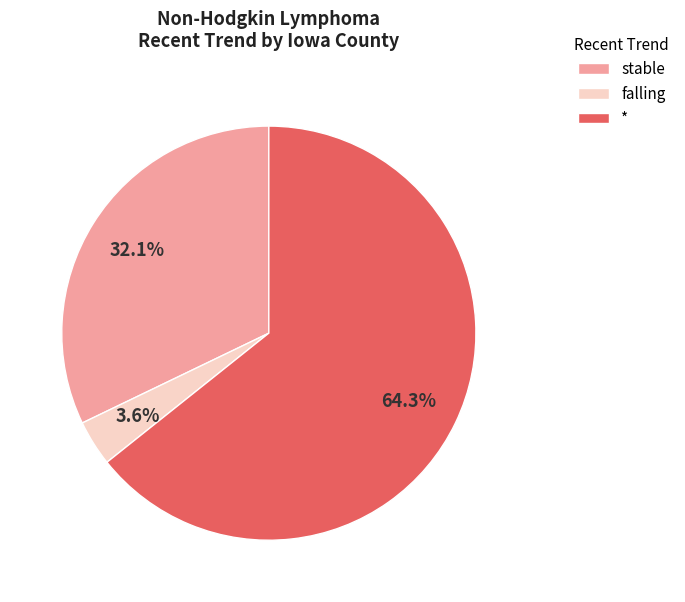

How many slices are in this pie chart?

3